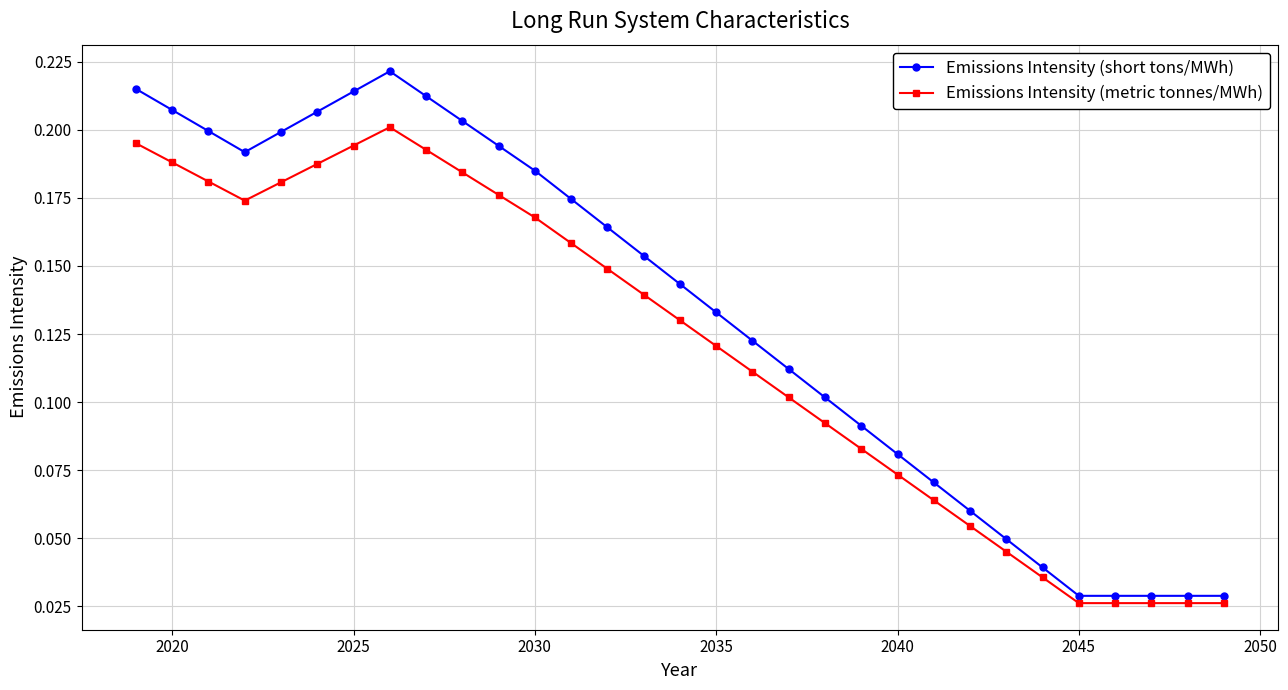

Rank the series by their average value, from highest to lowest.

Emissions Intensity (short tons/MWh), Emissions Intensity (metric tonnes/MWh)